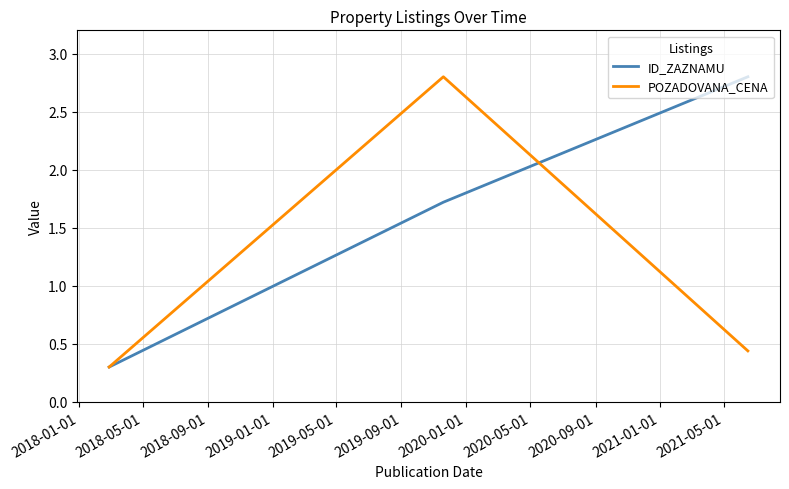

How many POZADOVANA_CENA values are between 0 and 2?

2